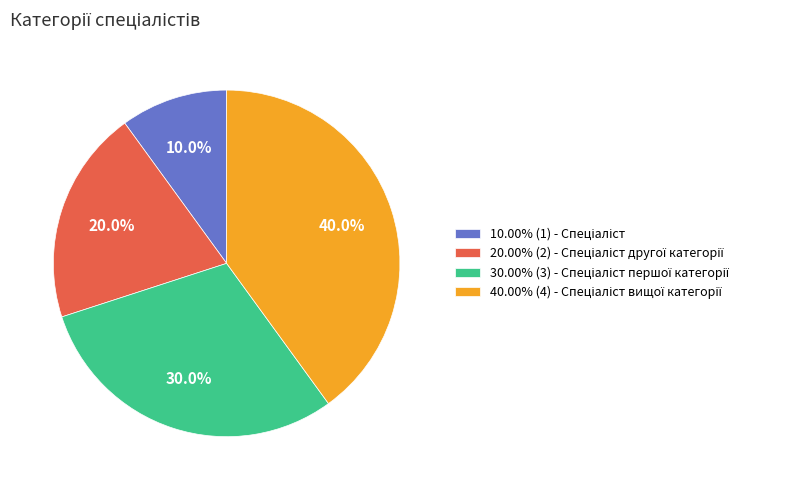

Is there a majority slice in this chart?

No